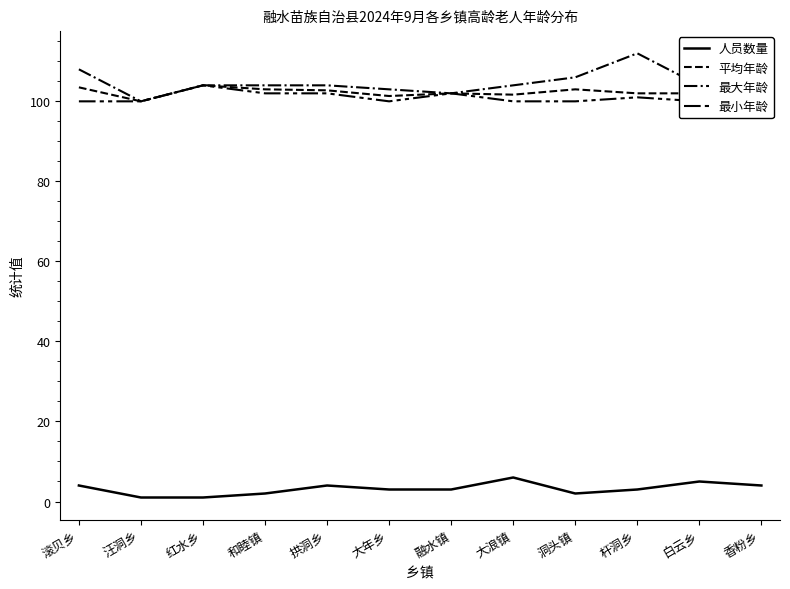

What is the label of the 11th point from the left?

白云乡